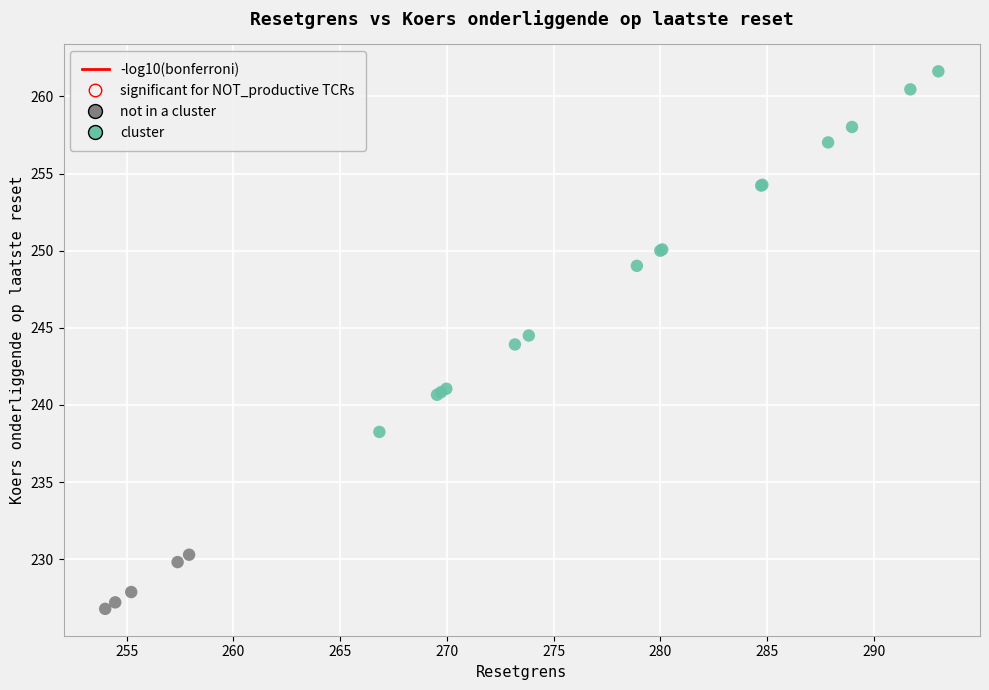

Which series contains the lowest Y value?

not in a cluster